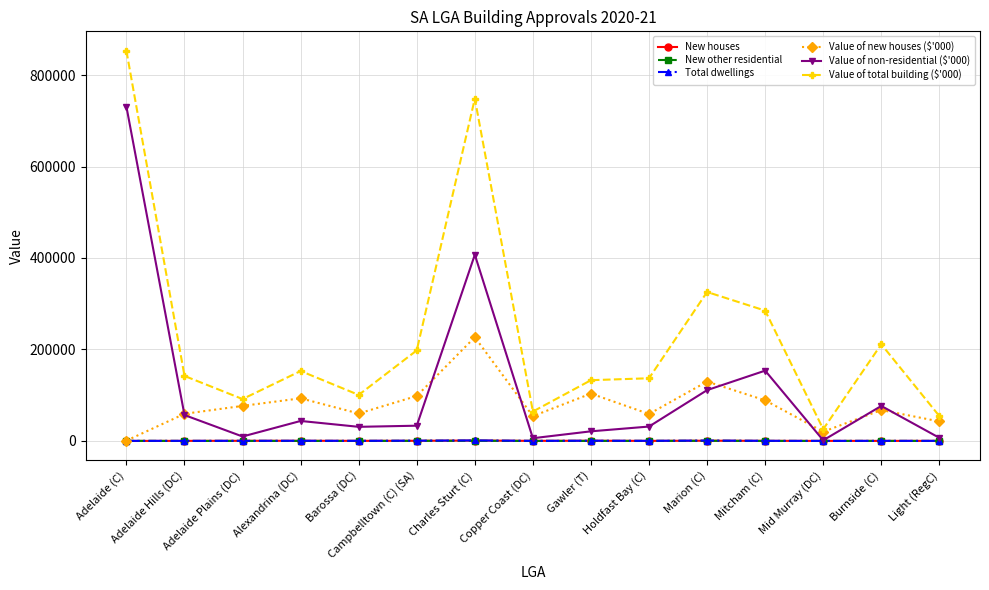

Which series has the largest range (max minus min)?

Value of total building ($'000)